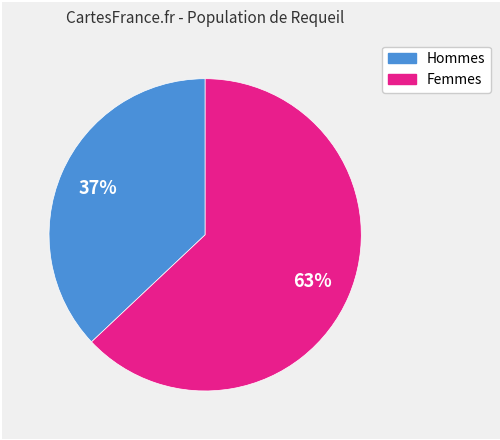

To the nearest percent, what is the difference between the largest and smallest slice percentages?

26%